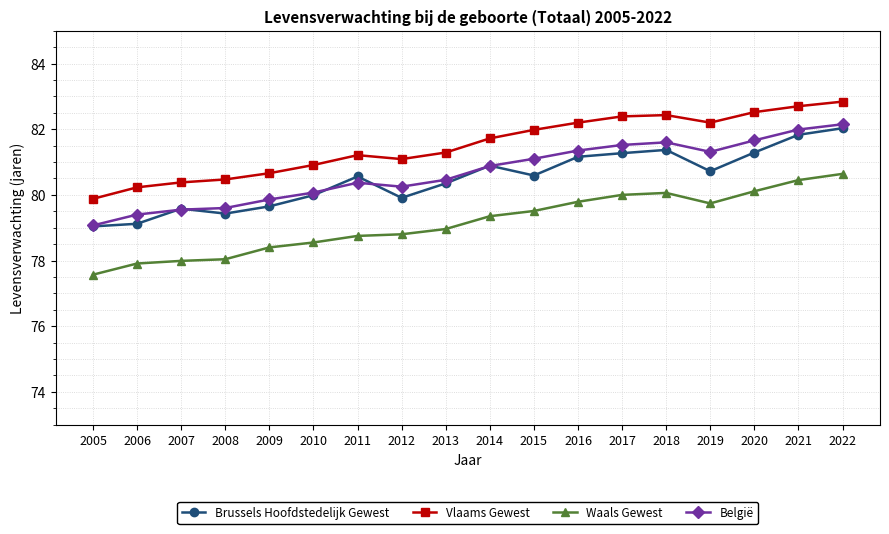

What is the sum of the Vlaams Gewest values at 2010 and 2015?

162.9